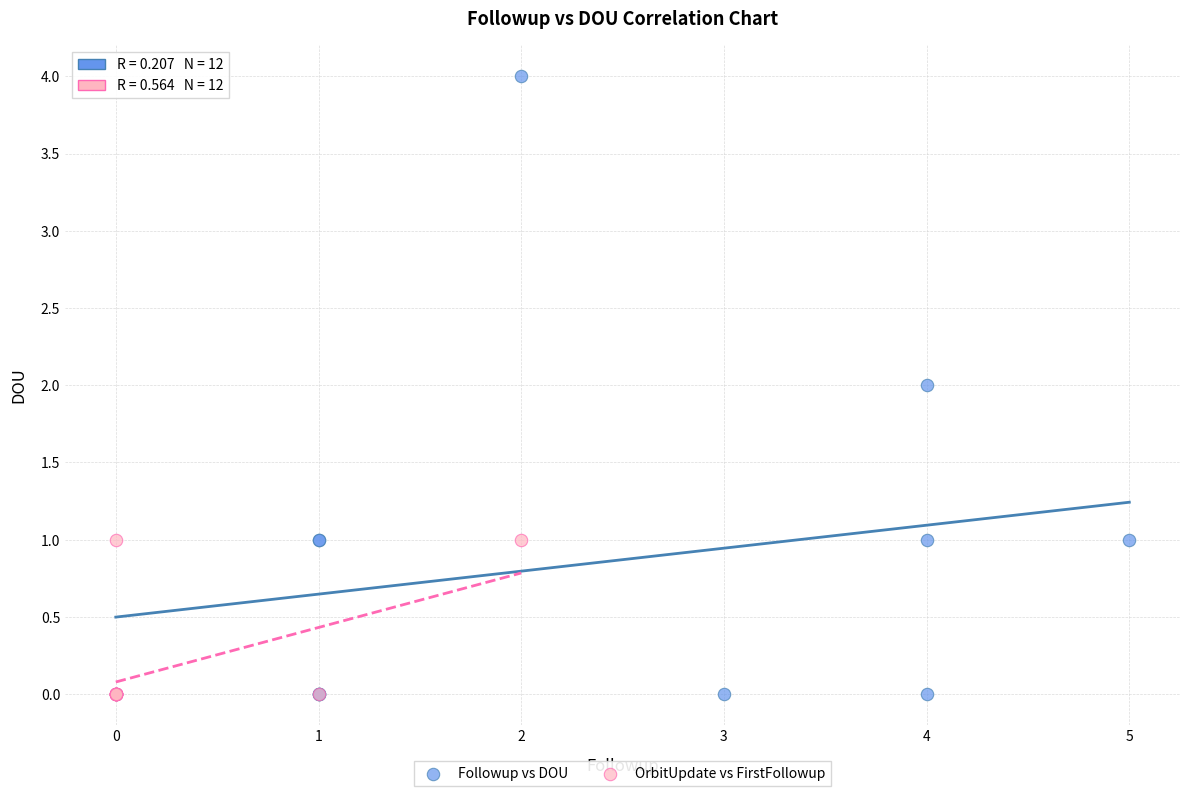

Which series has the widest spread of Y values?

Followup vs DOU